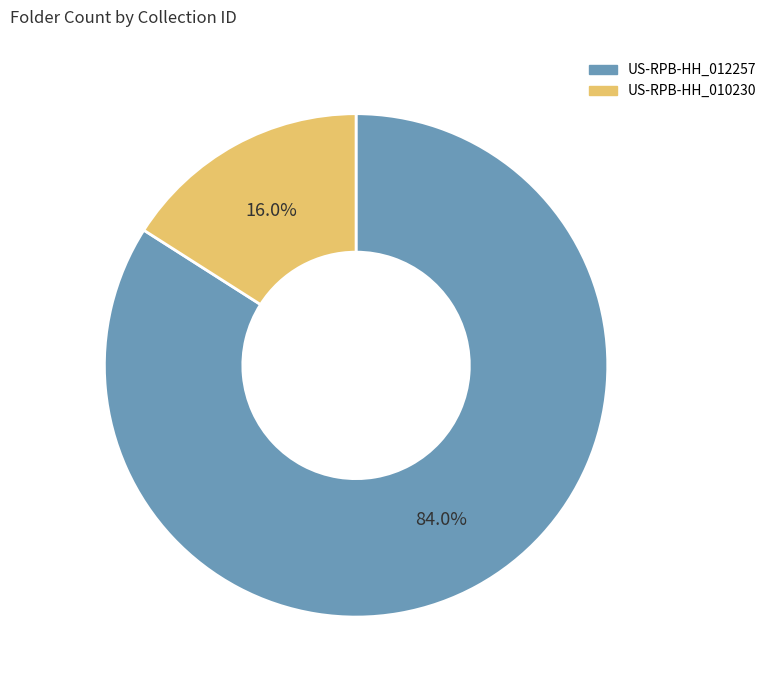

What percentage do US-RPB-HH_012257 and US-RPB-HH_010230 together represent?

100.0%